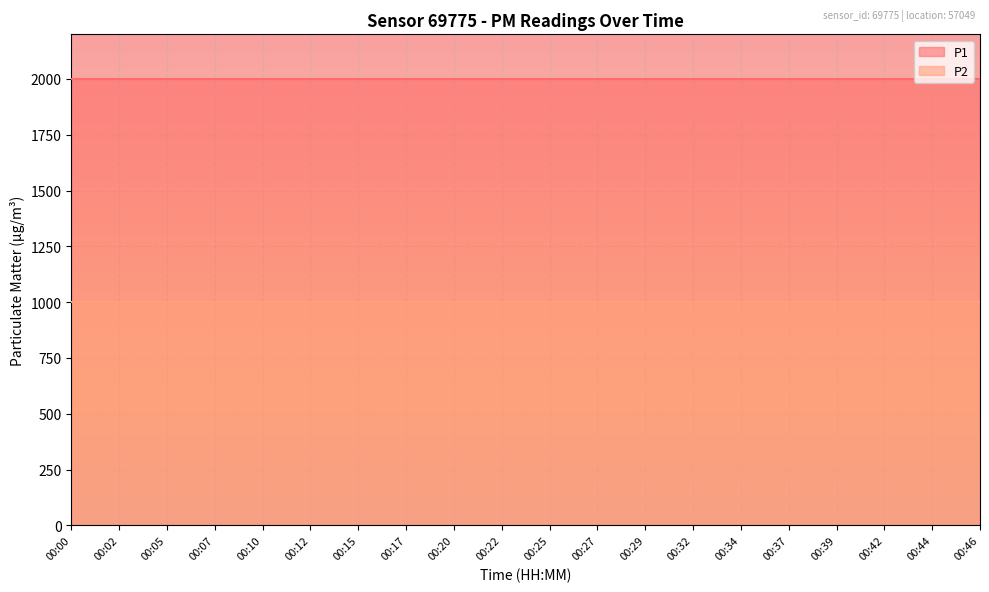

True or false: P1 and P2 cross at least once.

False